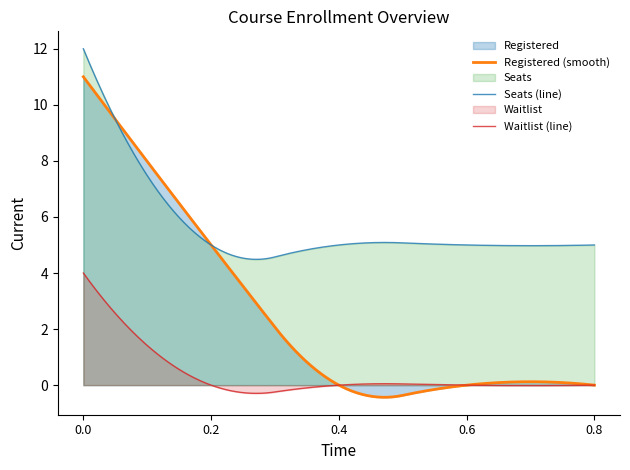

What is the minimum value for Registered (smooth)?

-0.4